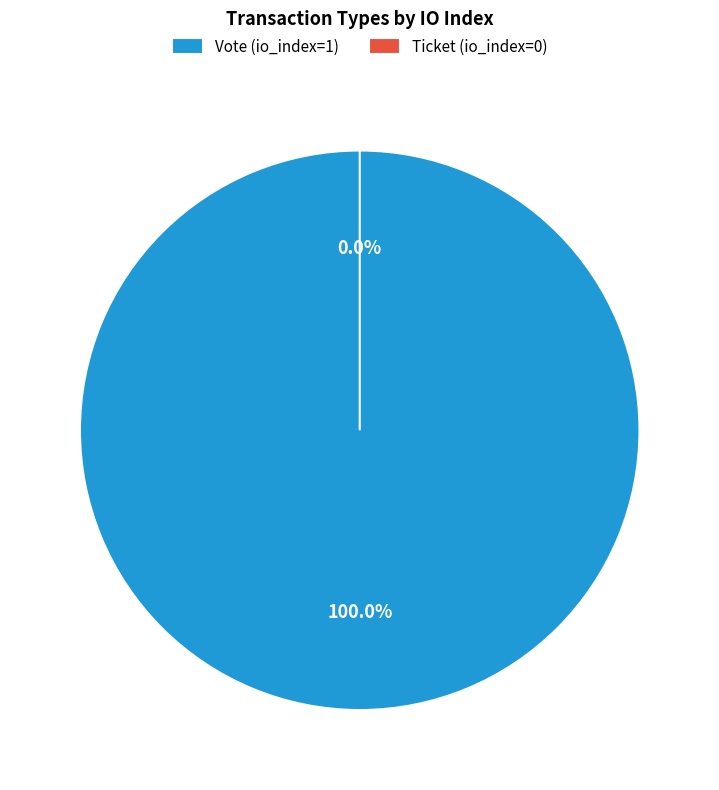

Which slice represents more than half of the pie?

Vote (io_index=1)